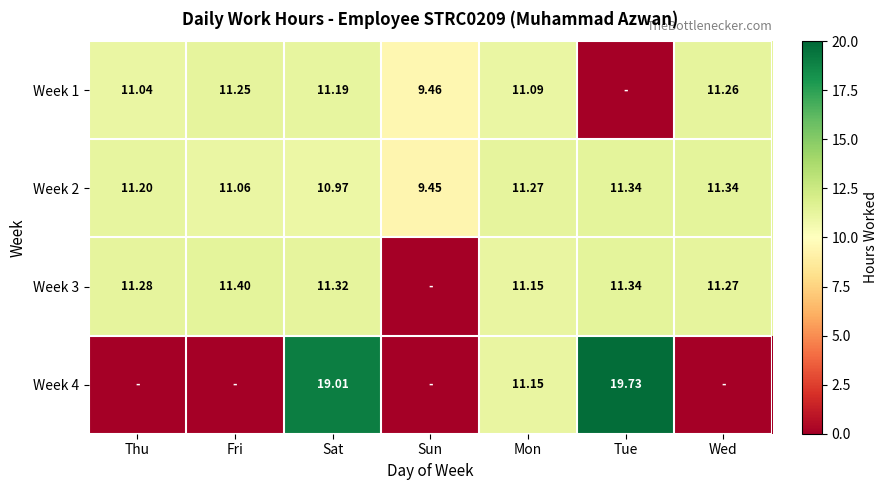

Where is Week 2 nearest to the value 10?

Sun